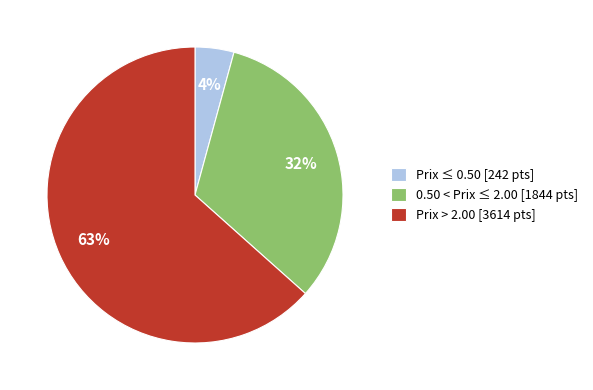

Which category accounts for the majority?

Prix > 2.00 [3614 pts]